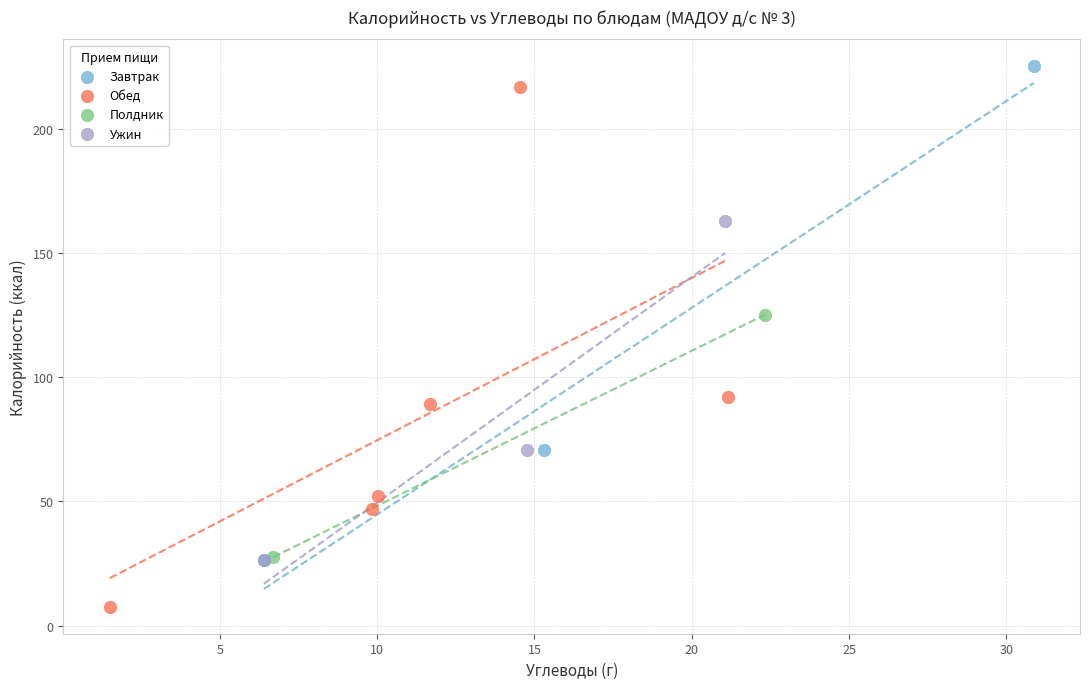

What are all the series names shown in the legend?

Завтрак, Обед, Полдник, Ужин